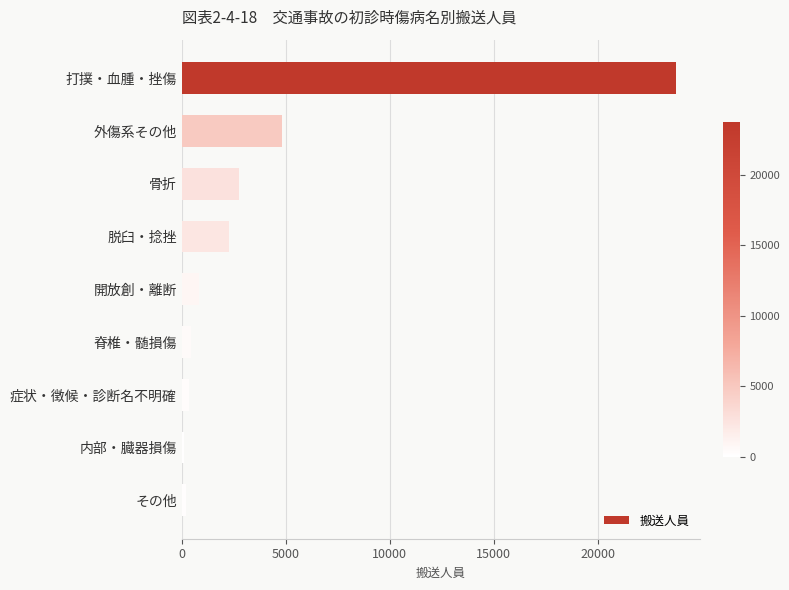

How many data points does each series have?

9